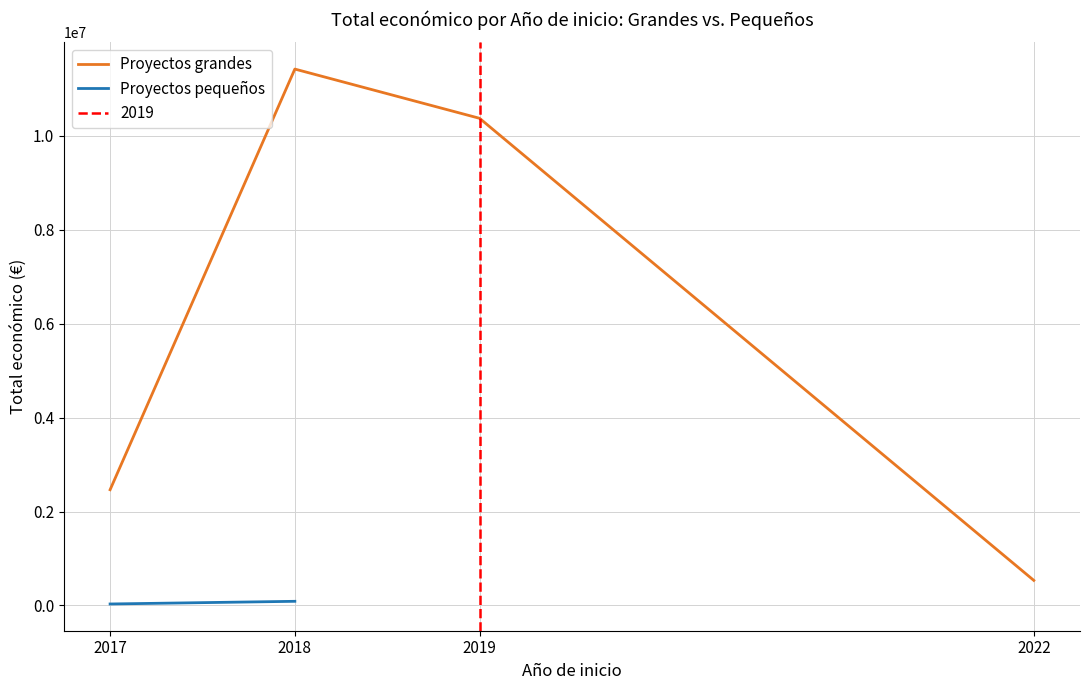

True or false: Proyectos grandes and Proyectos pequeños cross at least once.

False